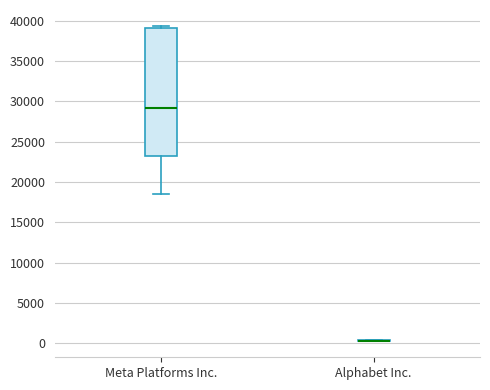

Reading left to right, transcribe this box plot: for each box, give where its median line is, the range the box spans, and where its two whiskers end, as read against the y-axis. The values are not printed on the chart, so give them approximately, as read against the axis.

Meta Platforms Inc.: median 29000, box 23000 to 39000, whiskers 18500 to 39500
Alphabet Inc.: box collapsed to a line at 500, whiskers 0 to 500